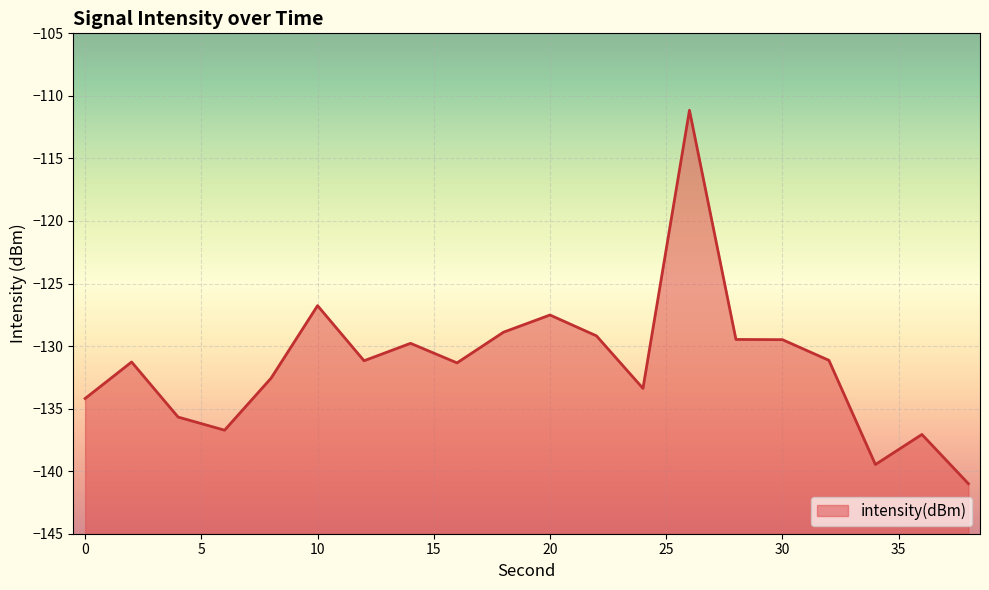

Between 4 and 6, which is larger?

4